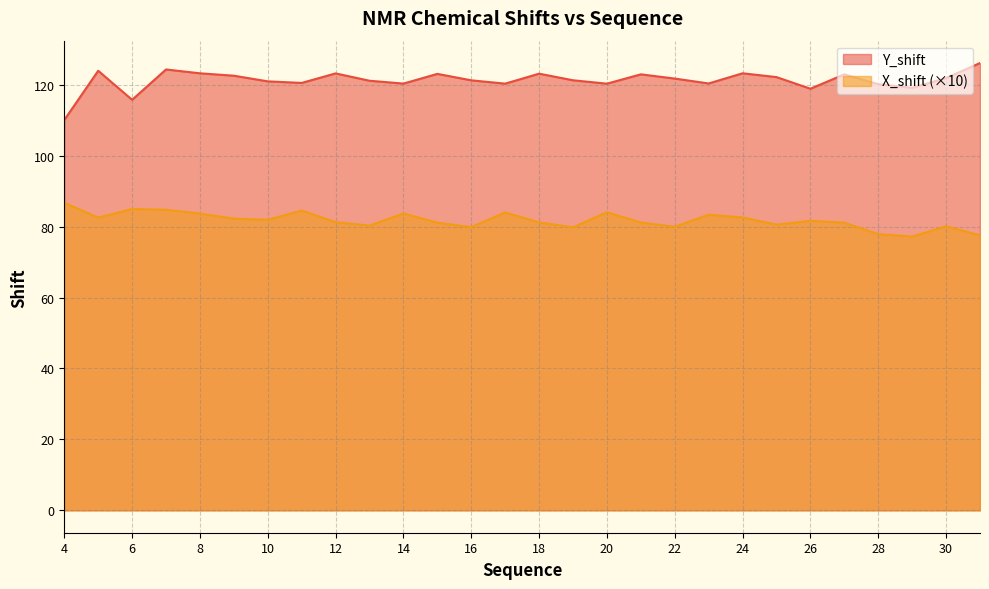

The value of Y_shift at 10 is 74.8. True or false?

False